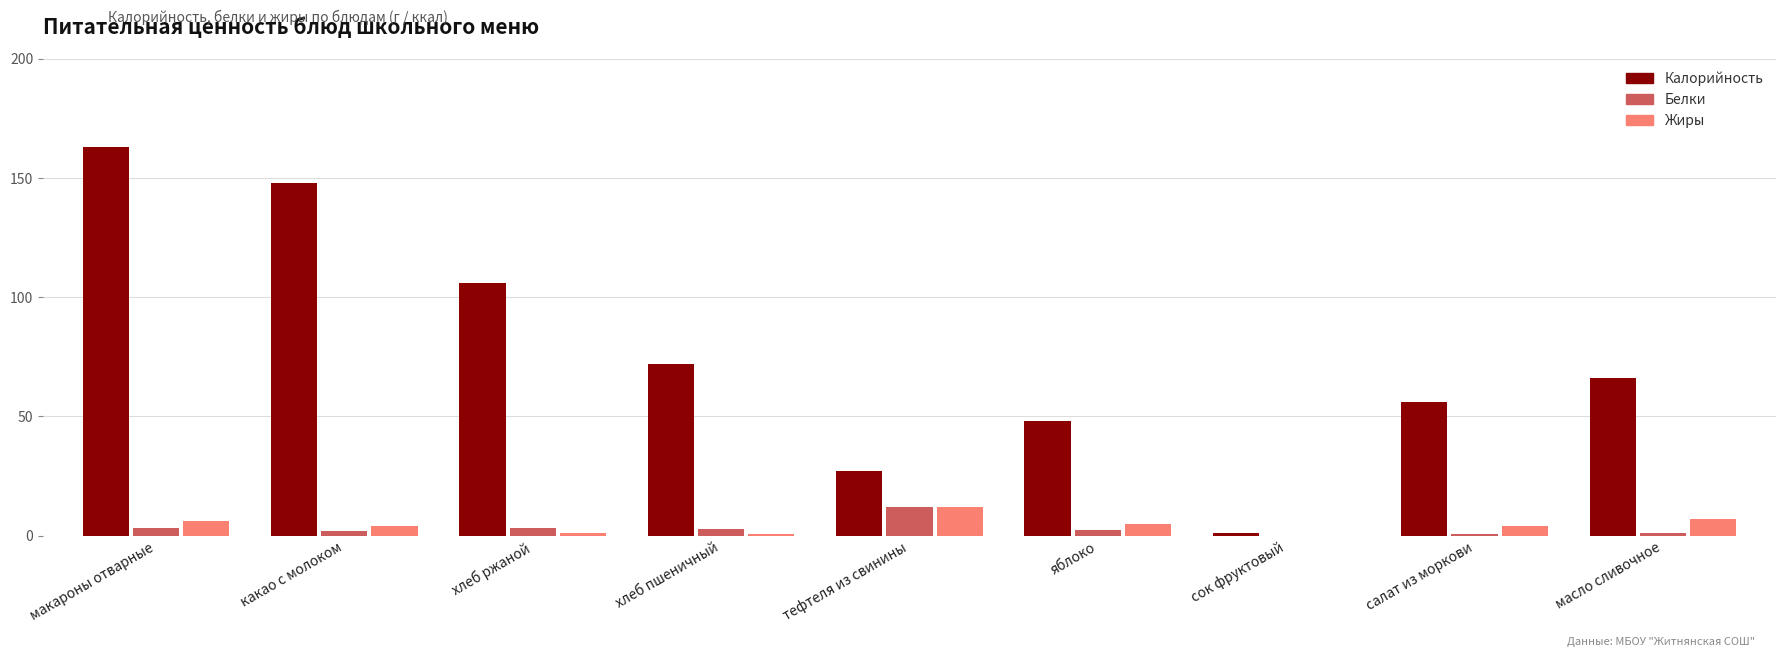

What is the average value of the Белки series?

3.0